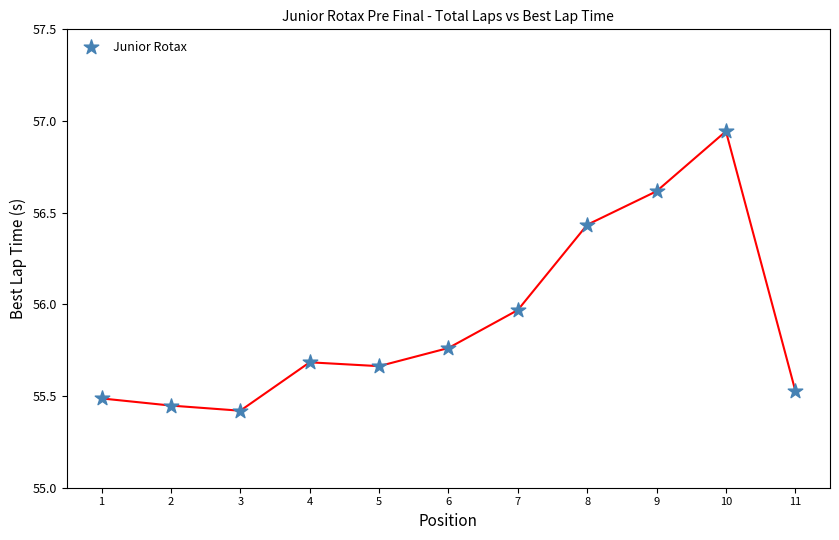

What is the range of X values (max minus min)?

10.0